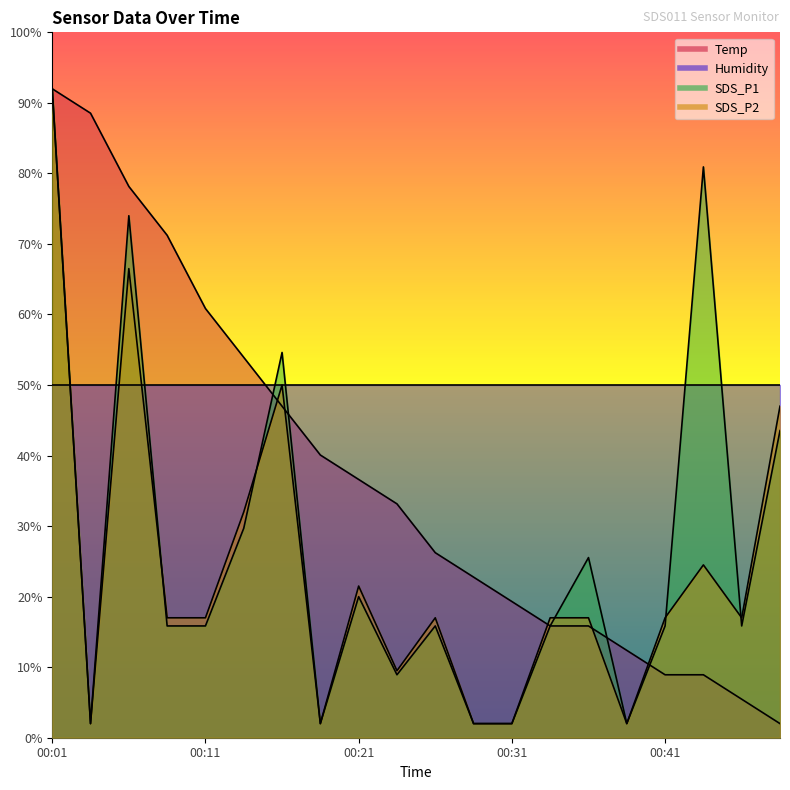

What is the value of the SDS_P2 point at the 7th from the left?

50.0